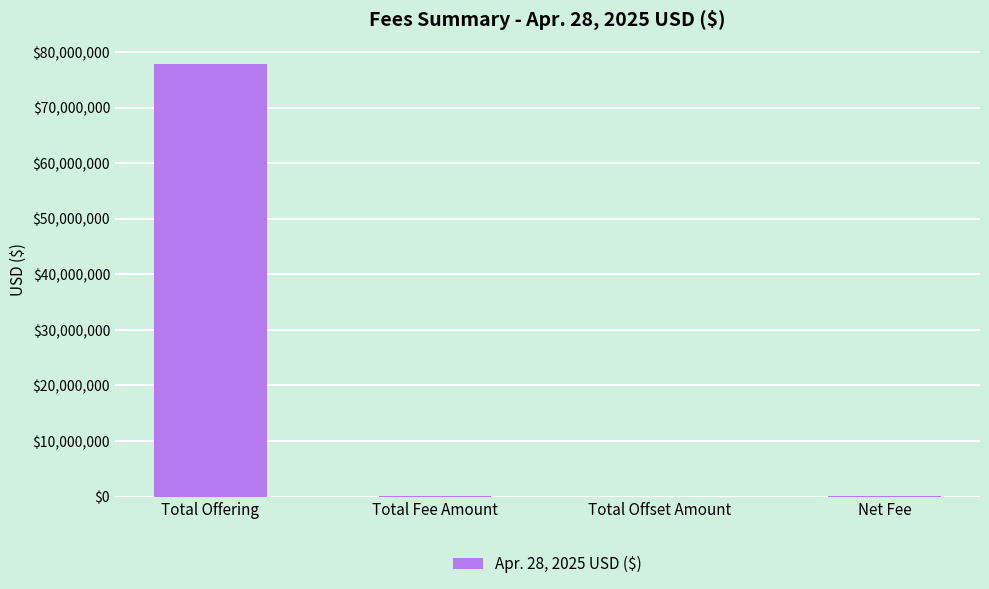

The value at Total Fee Amount is 11920.4. True or false?

True